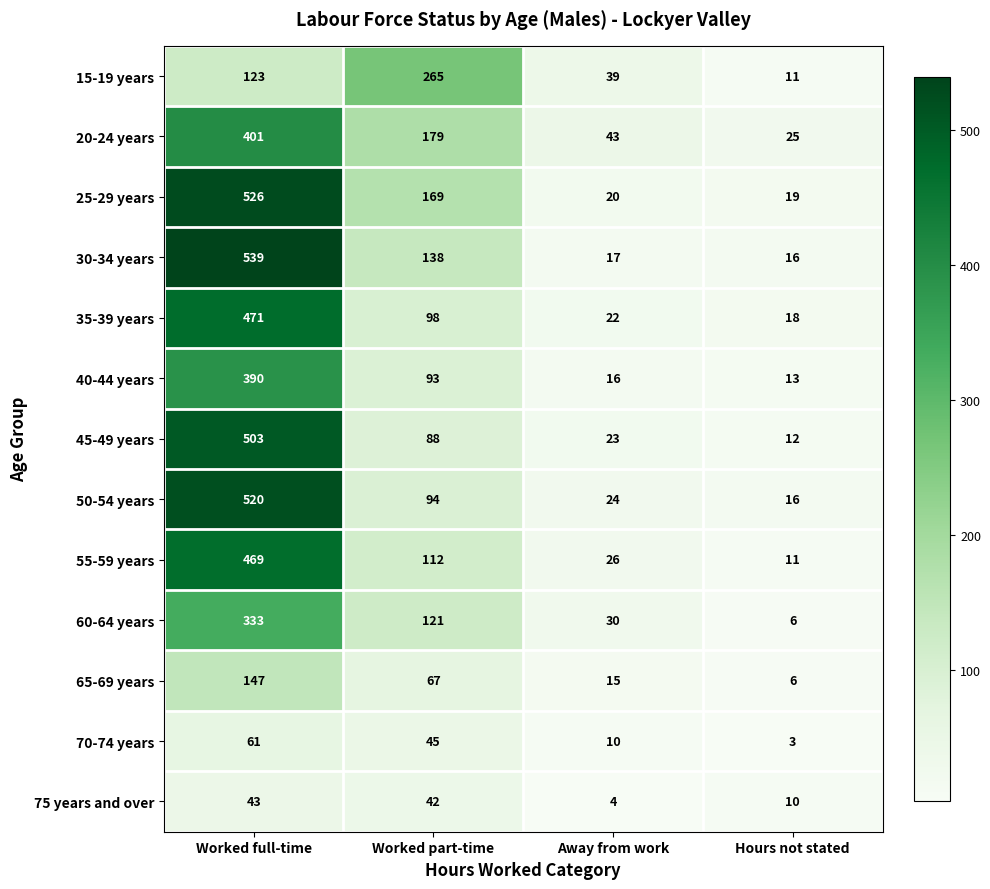

What is the average value of the 75 years and over series?

25